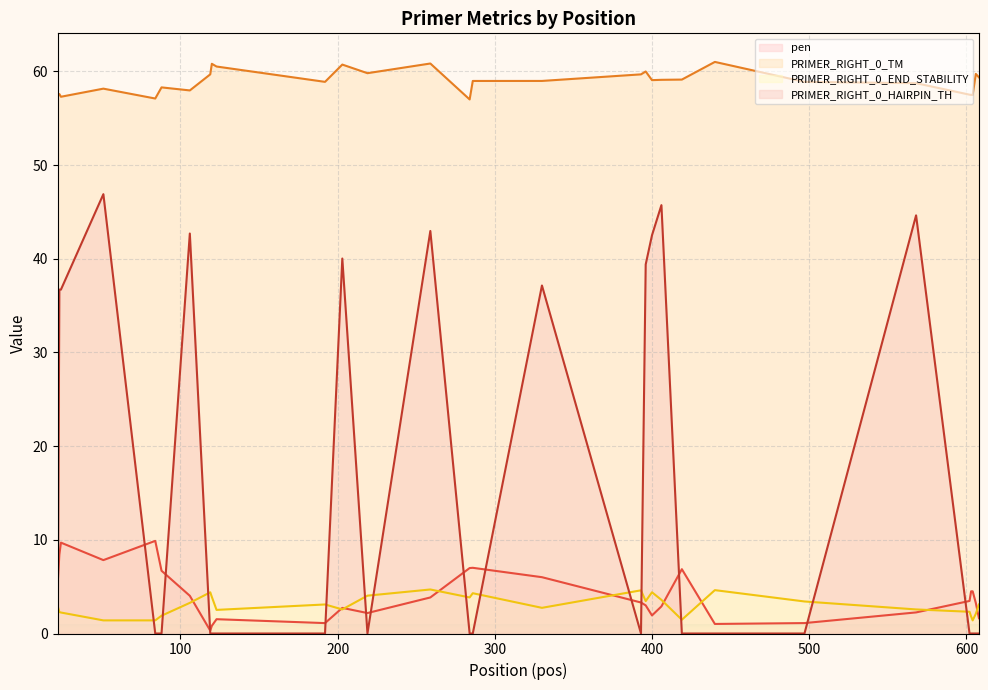

What is the difference between the maximum and minimum values in the PRIMER_RIGHT_0_END_STABILITY (line) series?

3.3